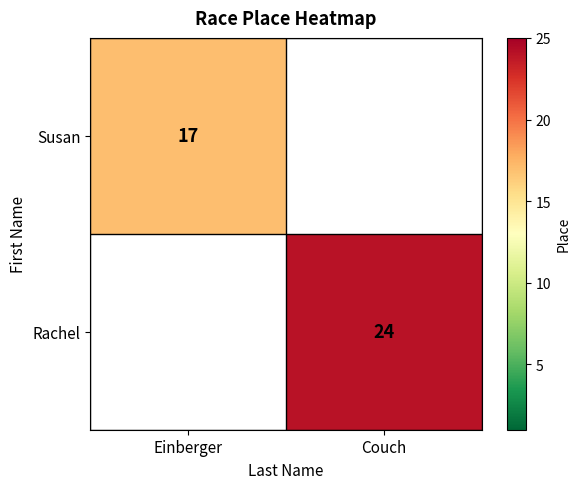

Which has a higher value, Einberger or Couch?

Couch